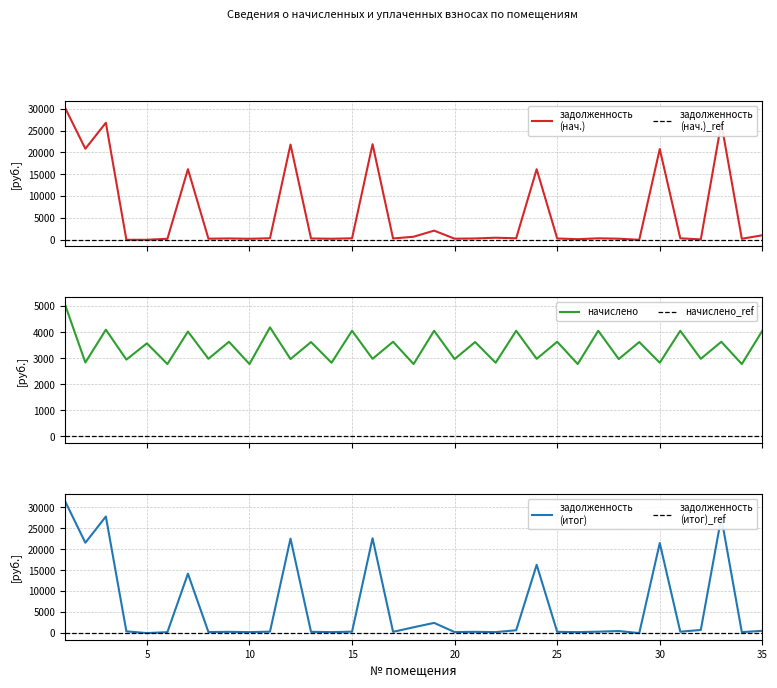

What is the highest value of the начислено series?

5084.4